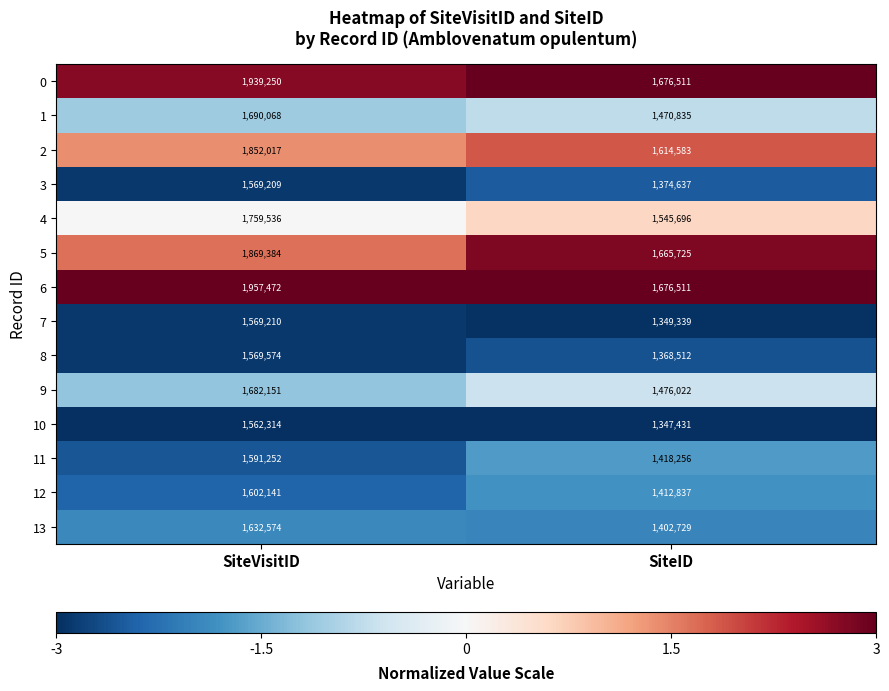

Which series has the widest spread of values?

6